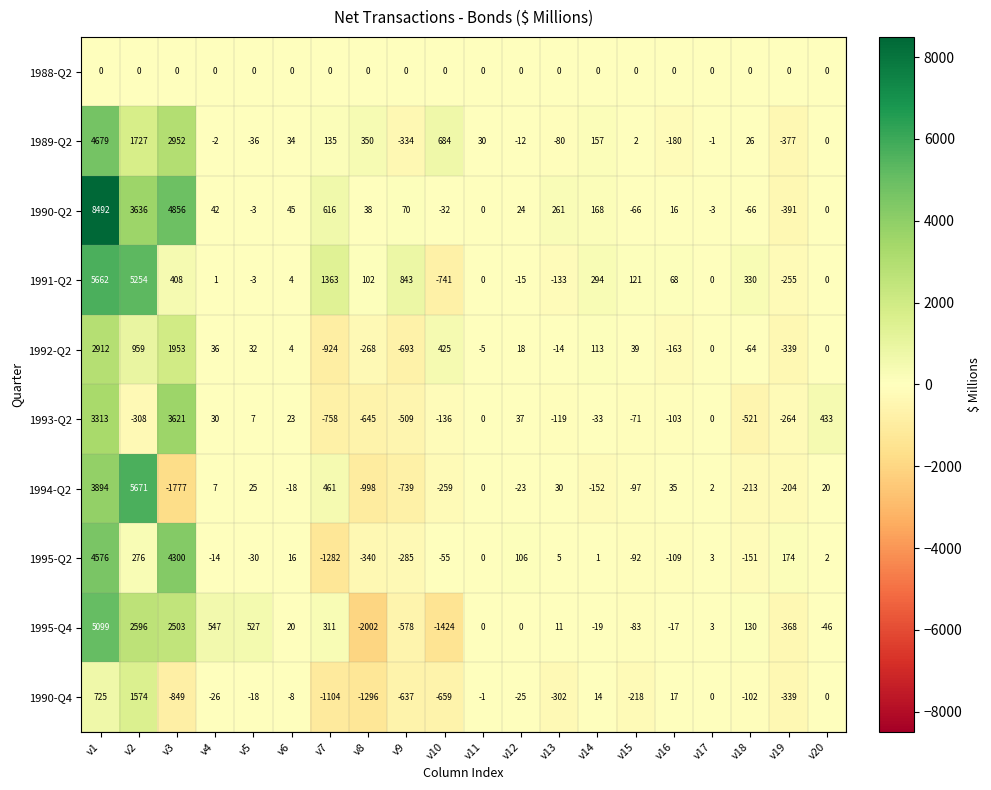

What is the sum of the 1994-Q2 values at v8 and v11?

-998